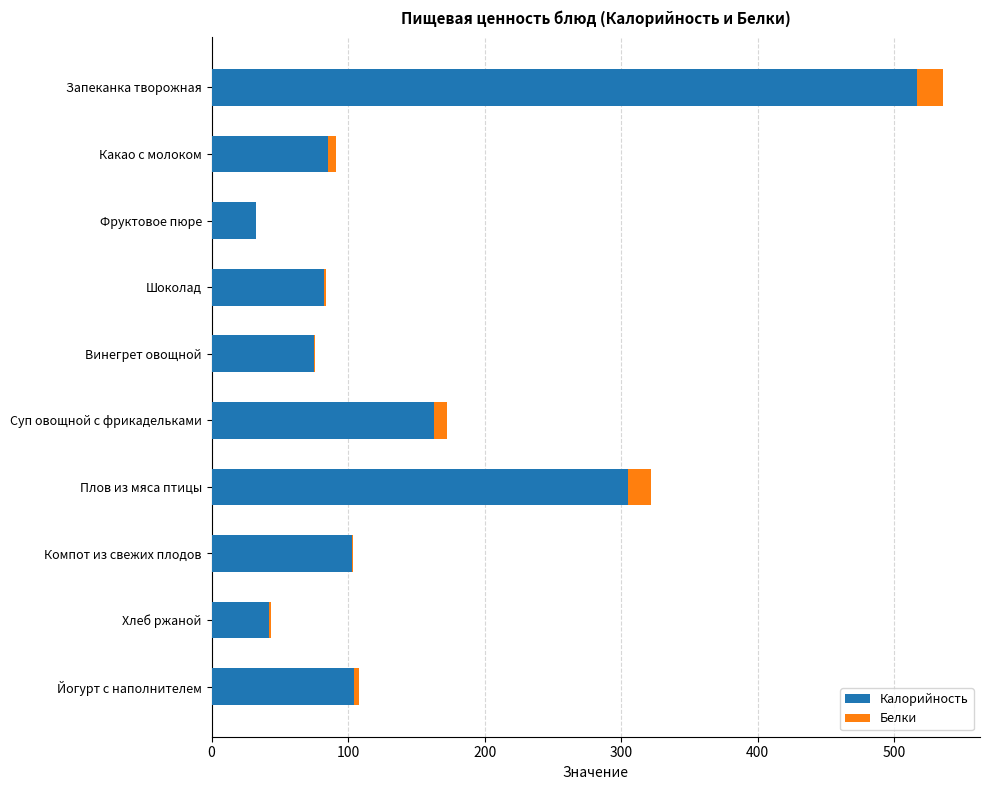

At which category is the sum across all series the highest?

Запеканка творожная